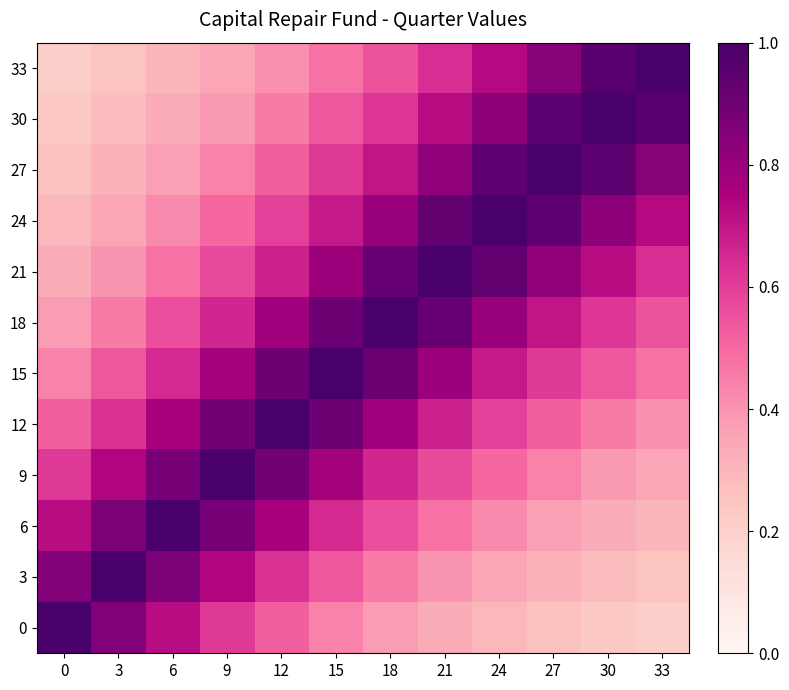

At how many categories does at least one series exceed 0?

12